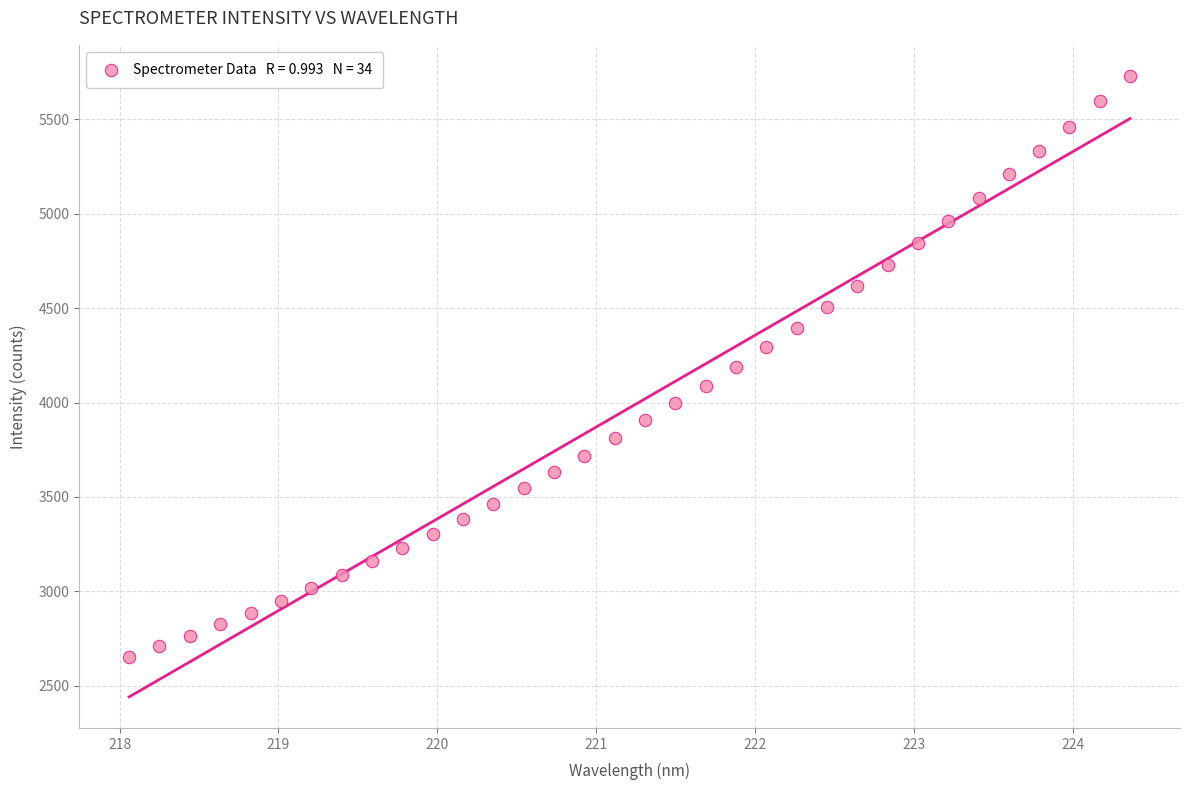

What is the range of X values (max minus min)?

6.3